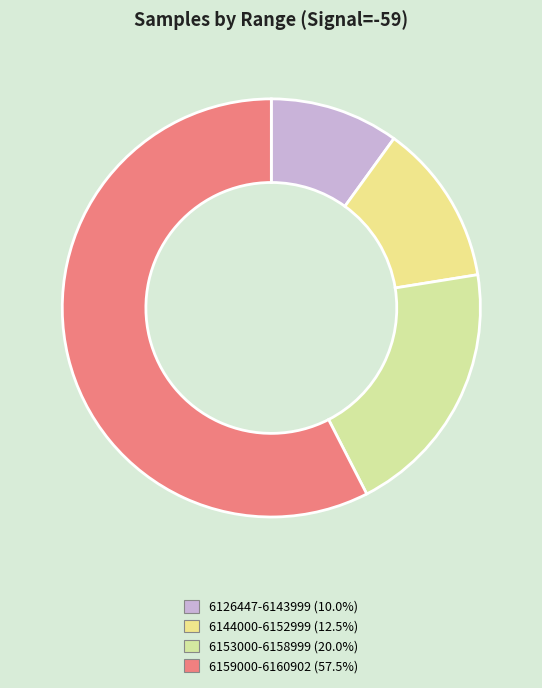

Count the number of slices in the pie.

4